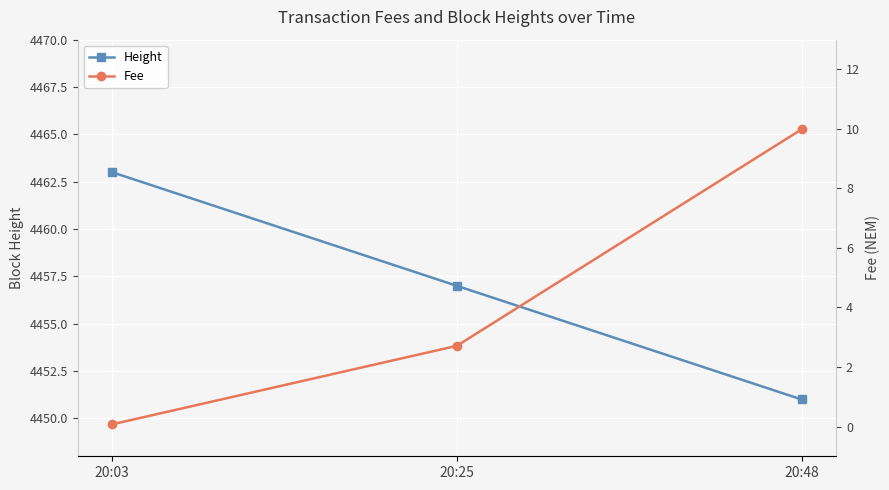

List the labels in order of Fee value, smallest first.

20:03, 20:25, 20:48